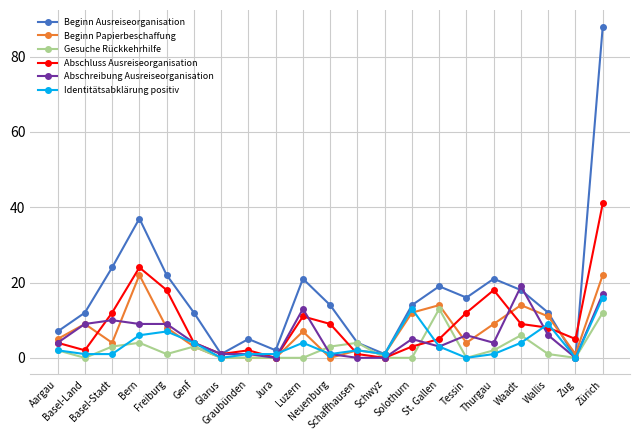

Which series has the largest total across all categories?

Beginn Ausreiseorganisation